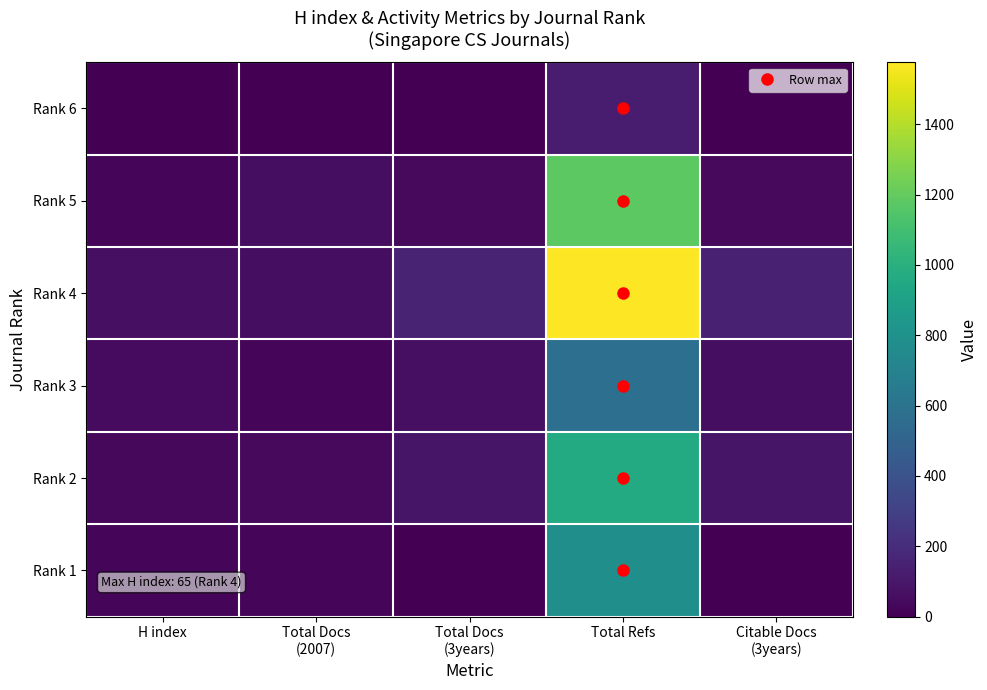

List the series in order of their peak value, highest first.

Rank 4, Rank 5, Rank 2, Rank 1, Rank 3, Rank 6